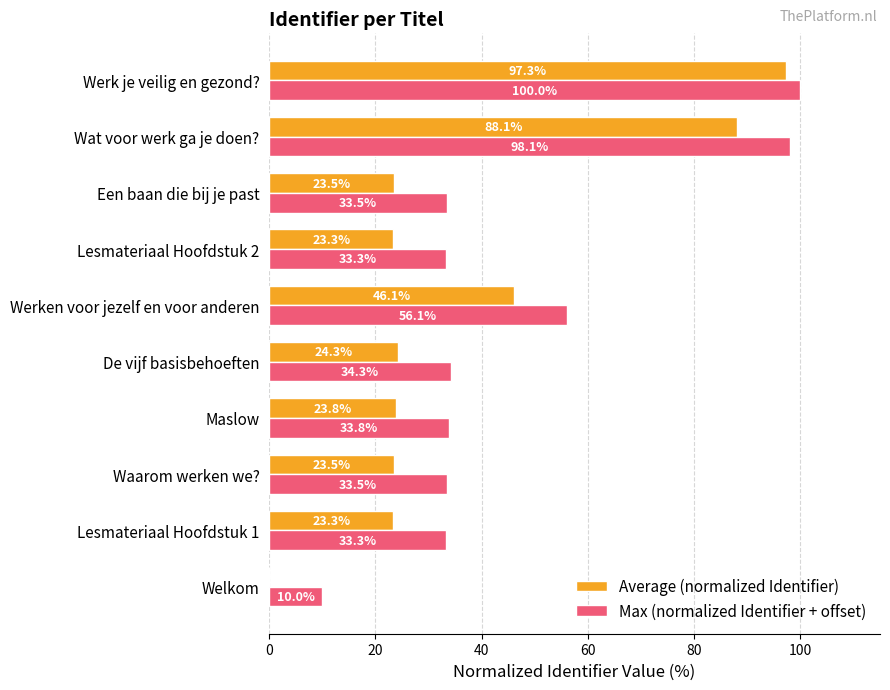

Where is Max (normalized Identifier + offset) nearest to the value 55?

Werken voor jezelf en voor anderen